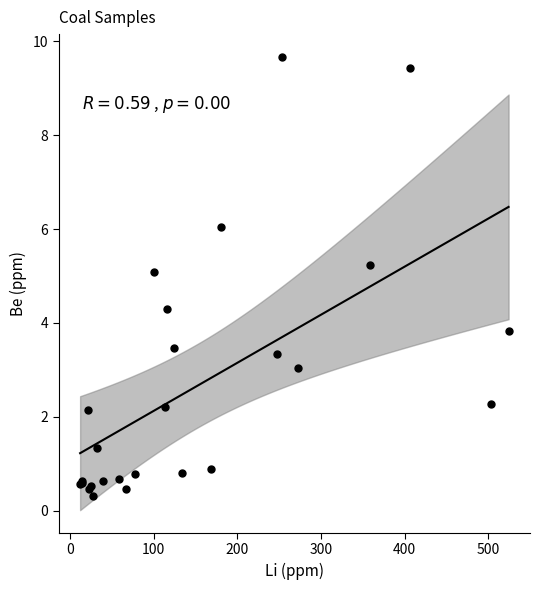

What Y value in the scatter plot is closest to 4?

3.8